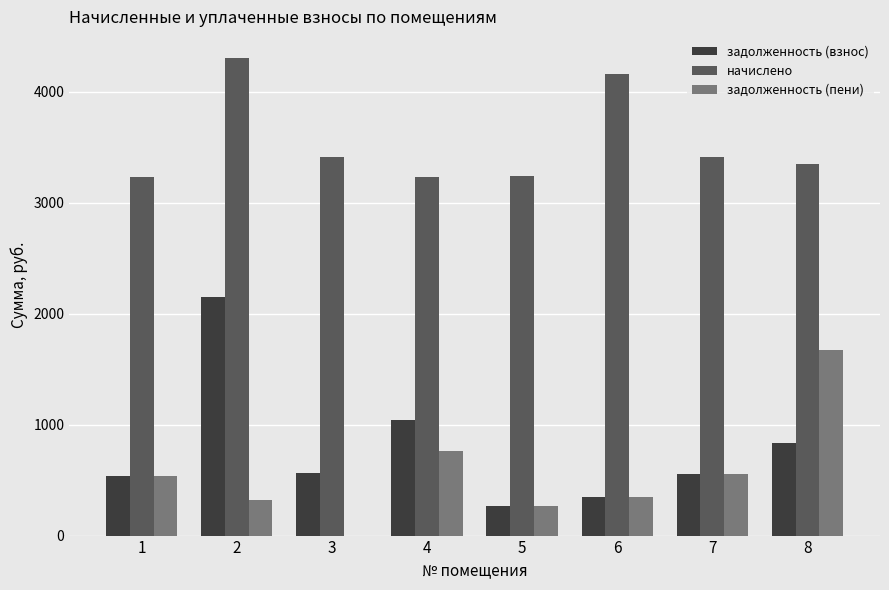

Which series changed the most between 5 and 6?

начислено